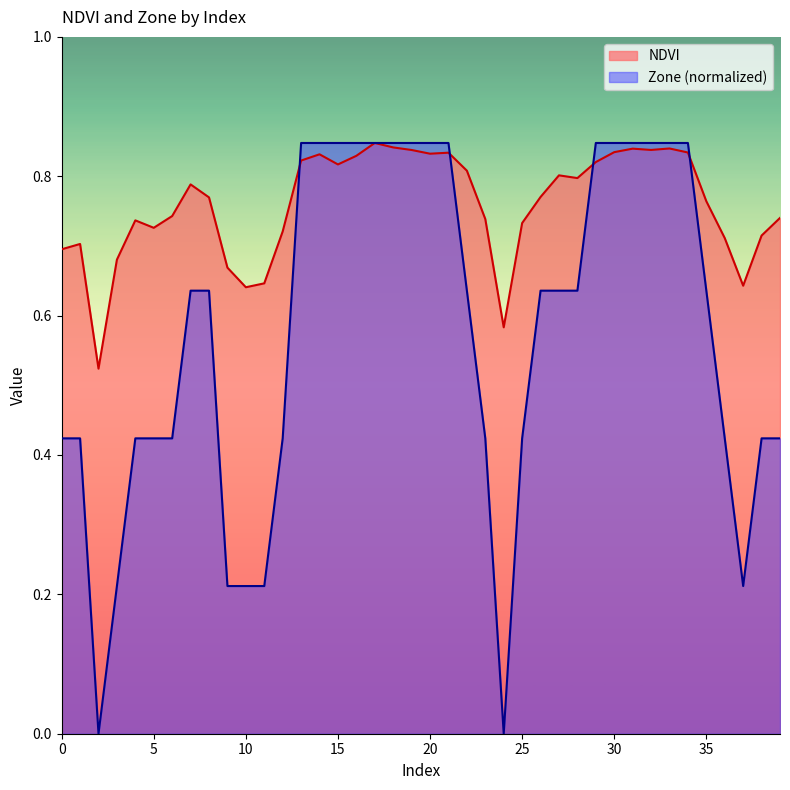

Is the value of NDVI at 33 greater than the value of Zone at 5?

Yes